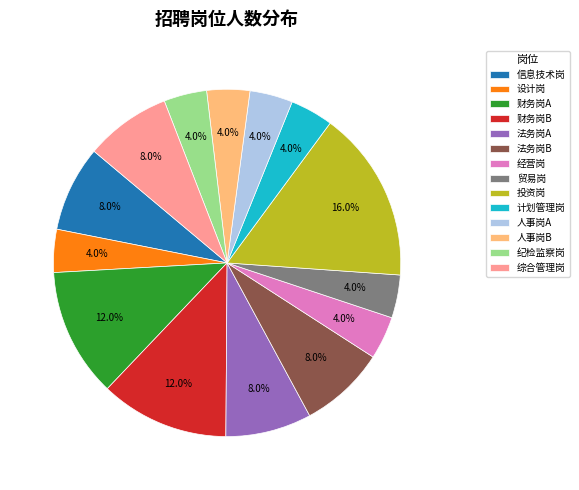

How many slices are in this pie chart?

14